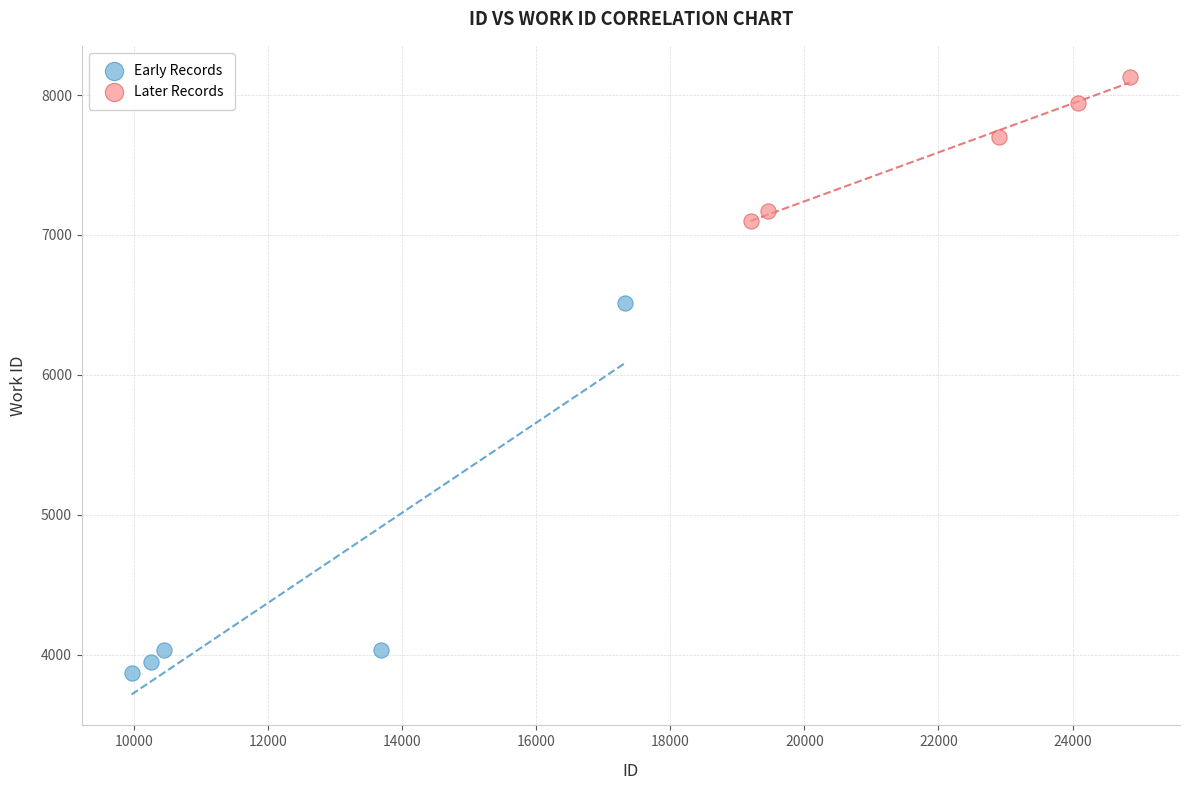

Which series reaches the minimum Y coordinate?

Early Records